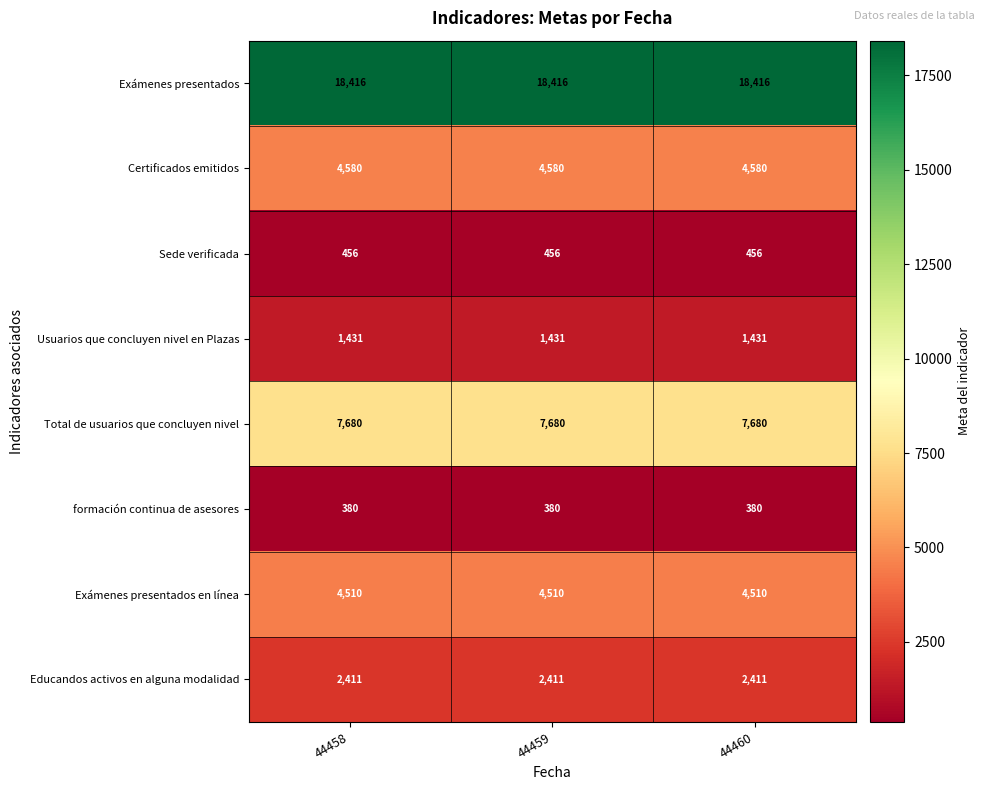

What is the lowest value of the Educandos activos en alguna modalidad series?

2411